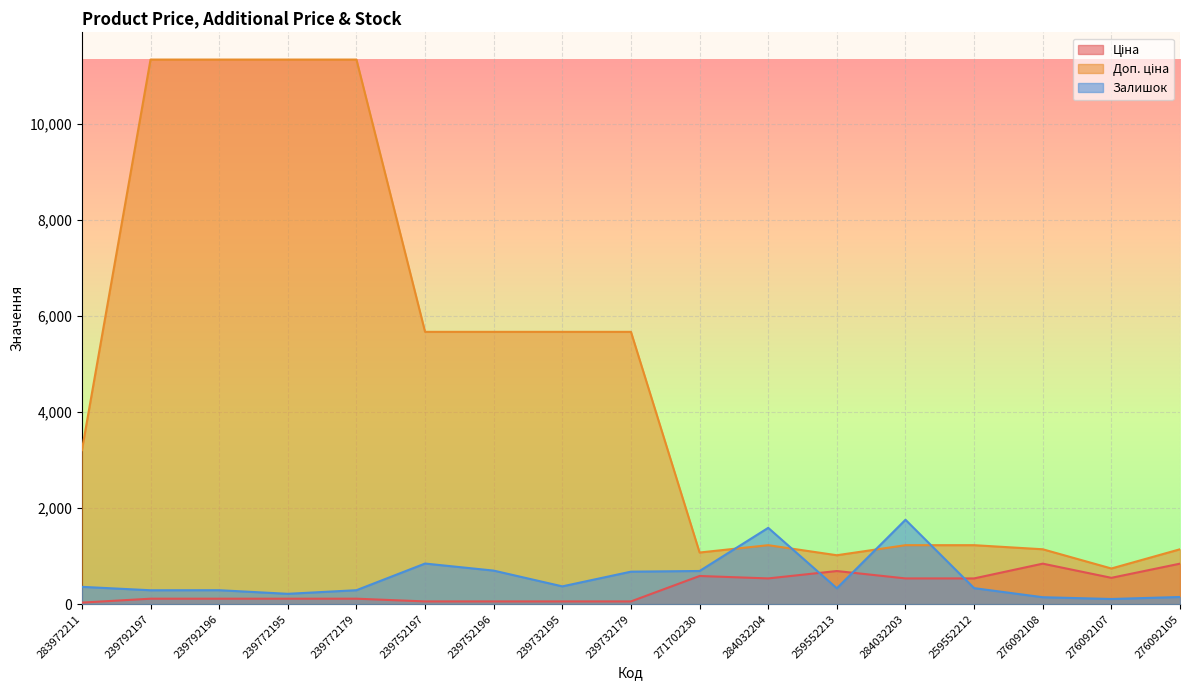

True or false: Залишок and Доп. ціна cross at least once.

True